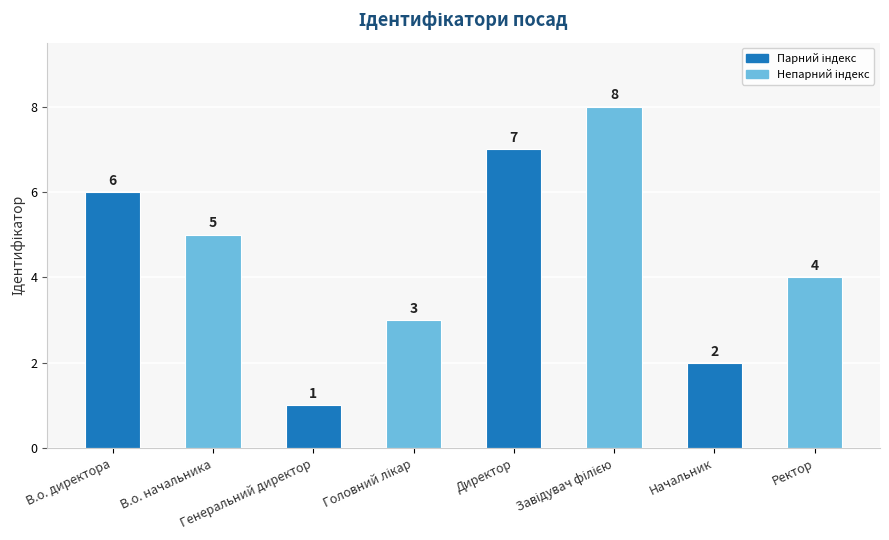

Reading left to right, list all the values displayed in this chart.

6	5	1	3	7	8	2	4